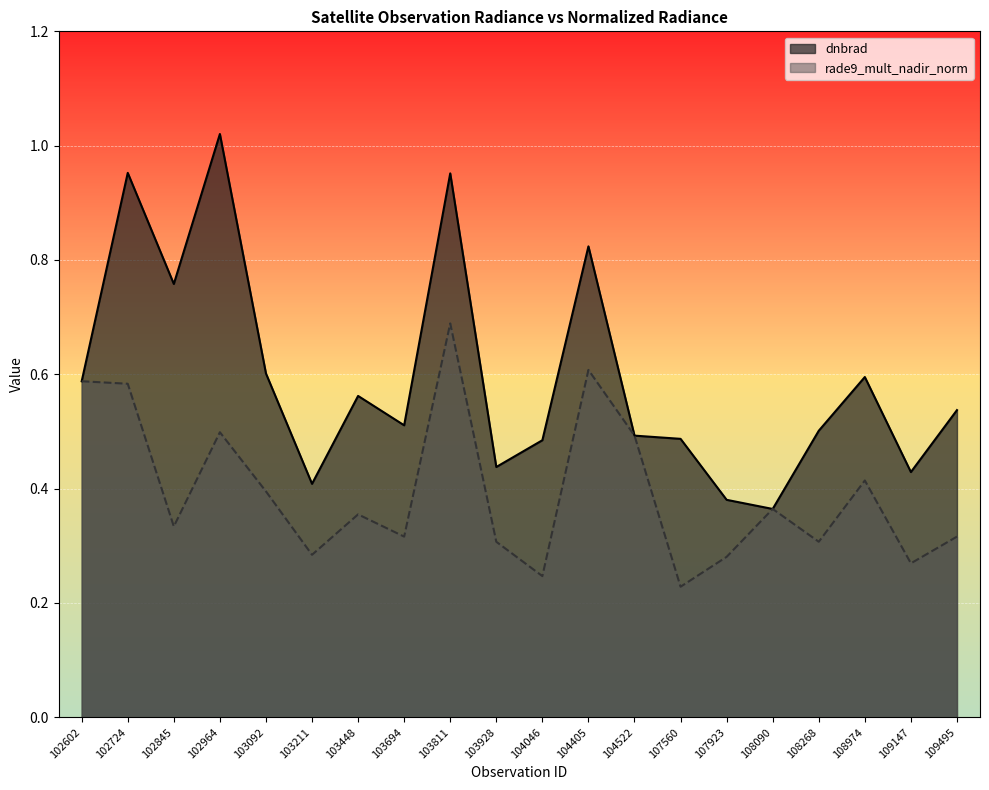

Count the number of data series in this chart.

2